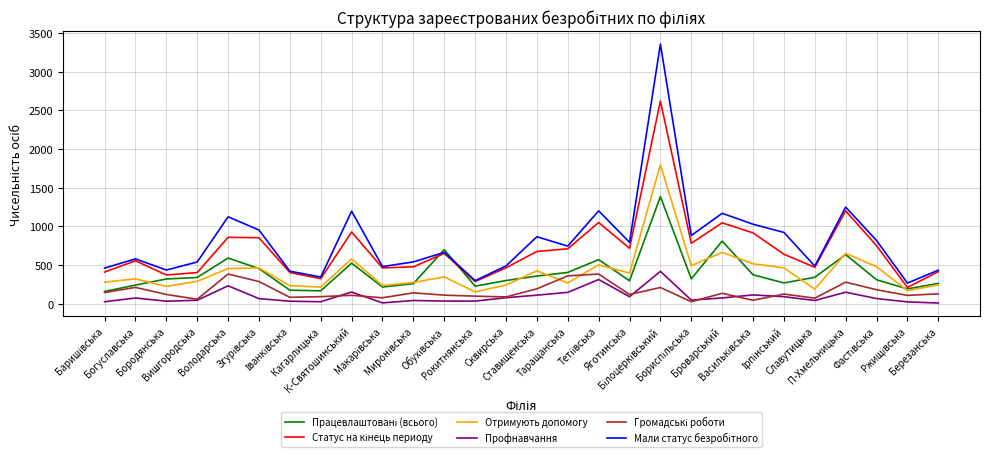

True or false: Профнавчання and Отримують допомогу intersect in this chart.

False